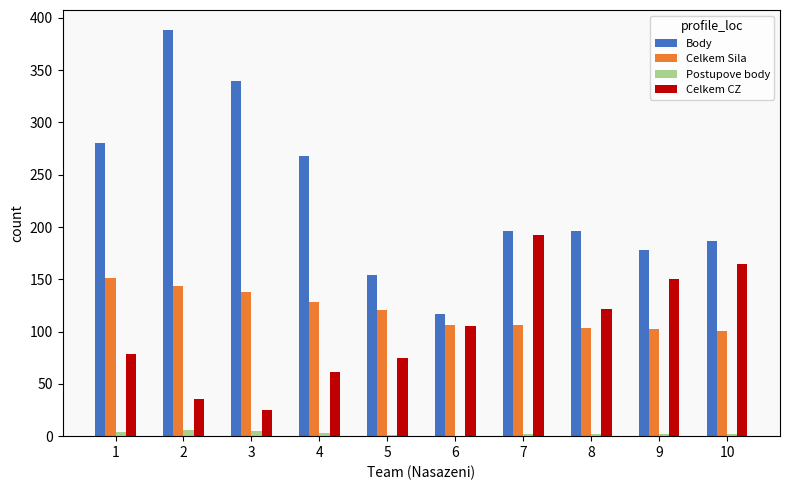

What is the maximum value shown in the chart?

388.2